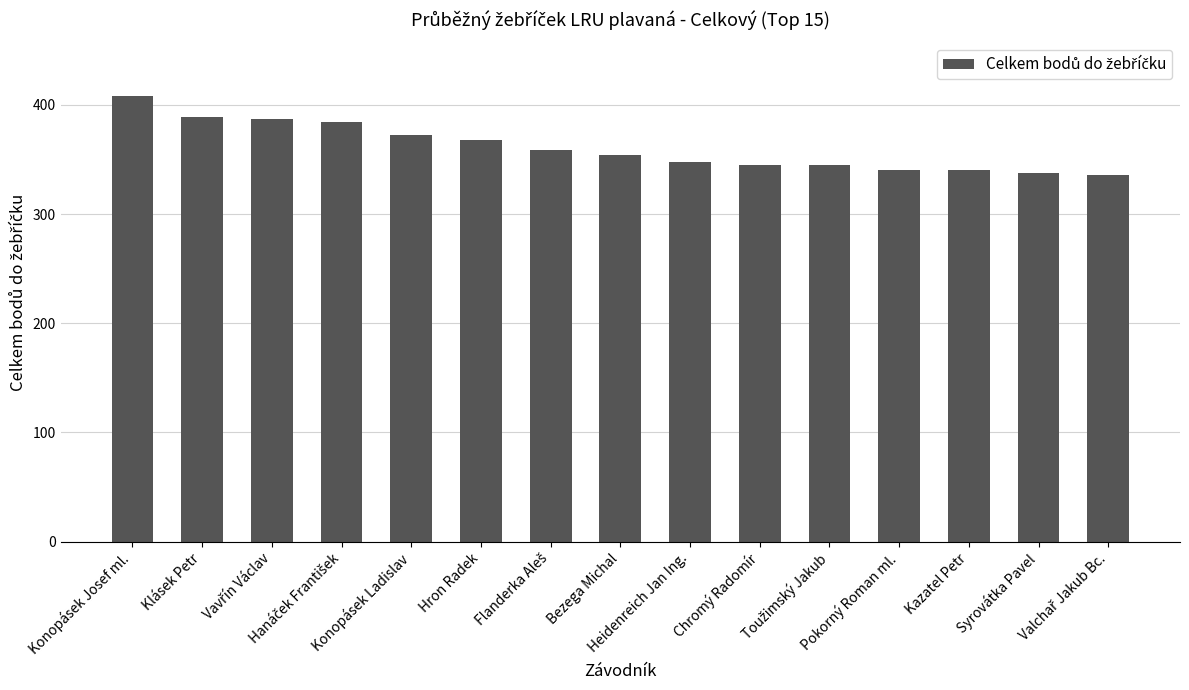

How many bars are there in total?

15